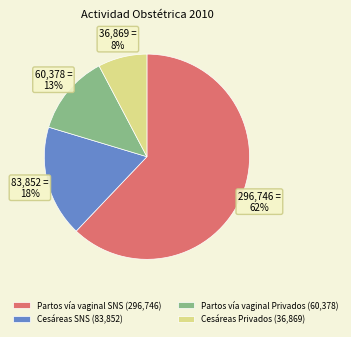

How many segments does this pie chart have?

4